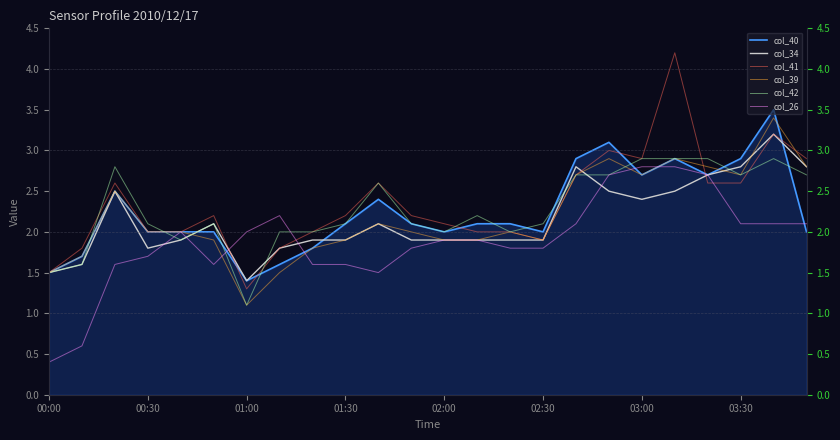

What is the difference between the highest and lowest values at 10?

1.1